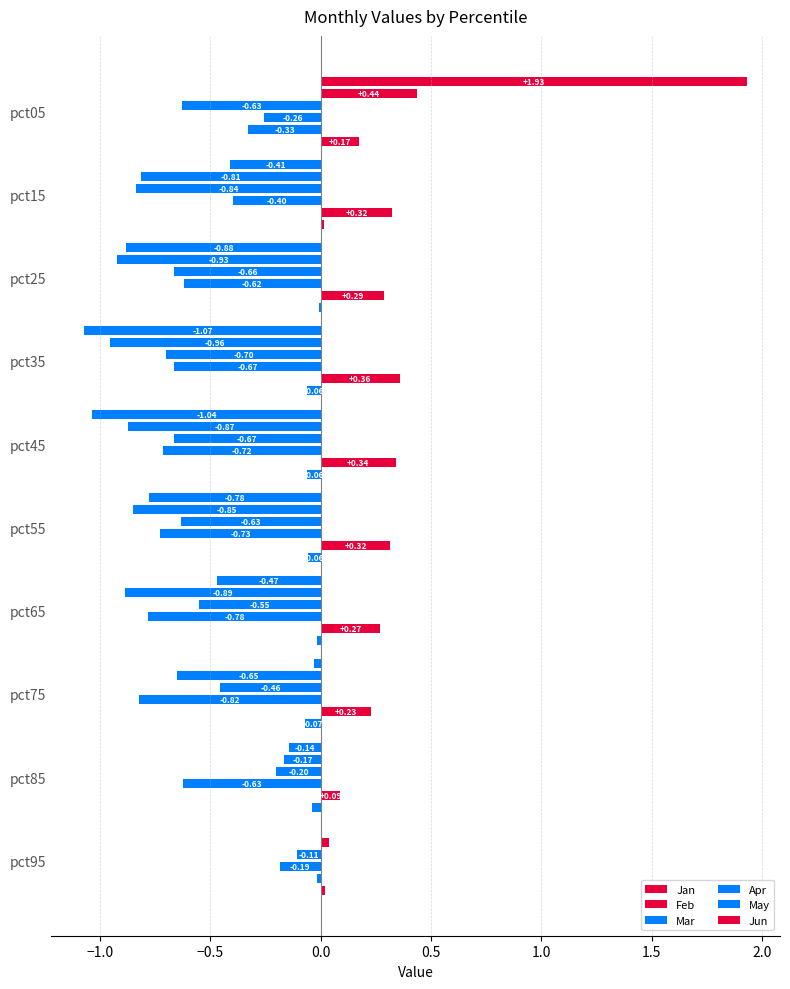

How many bars are there in each group?

6